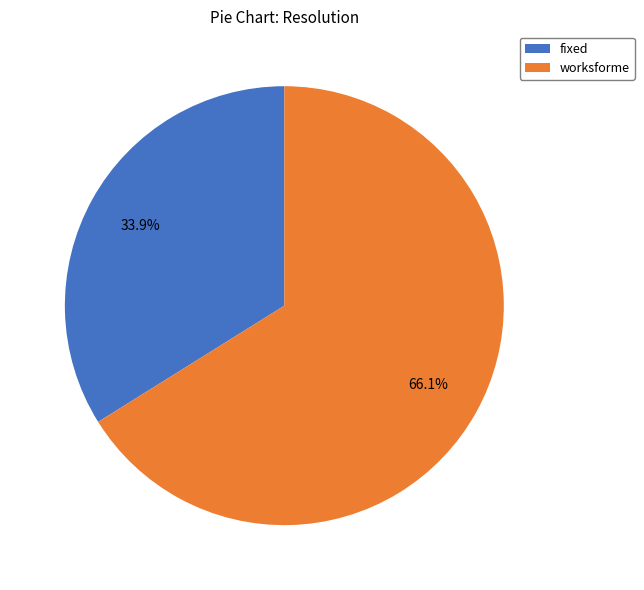

Which slice represents more than half of the pie?

worksforme